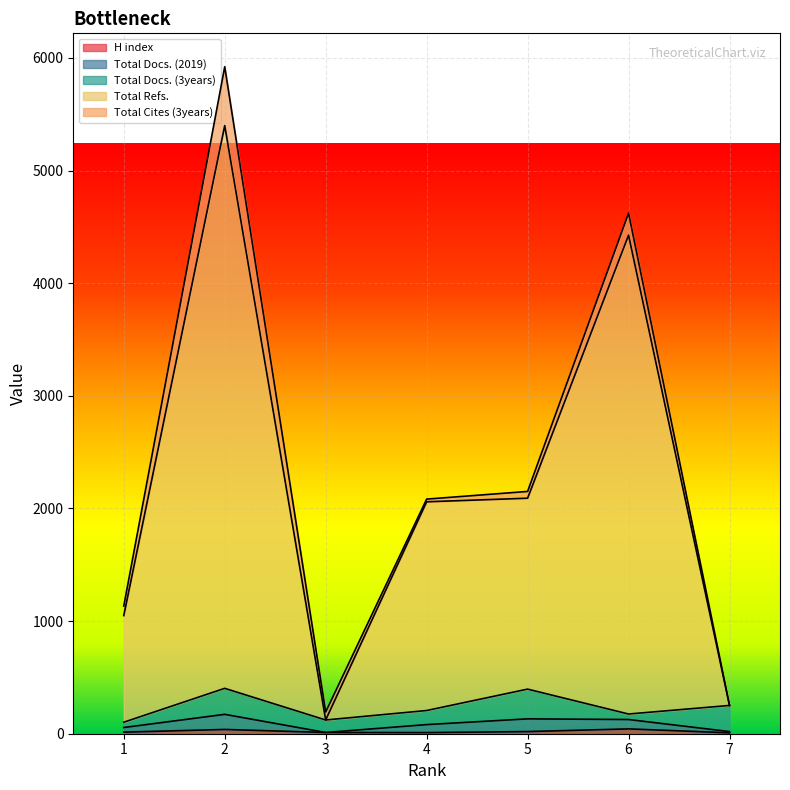

Which series has the widest spread of values?

Total Refs.